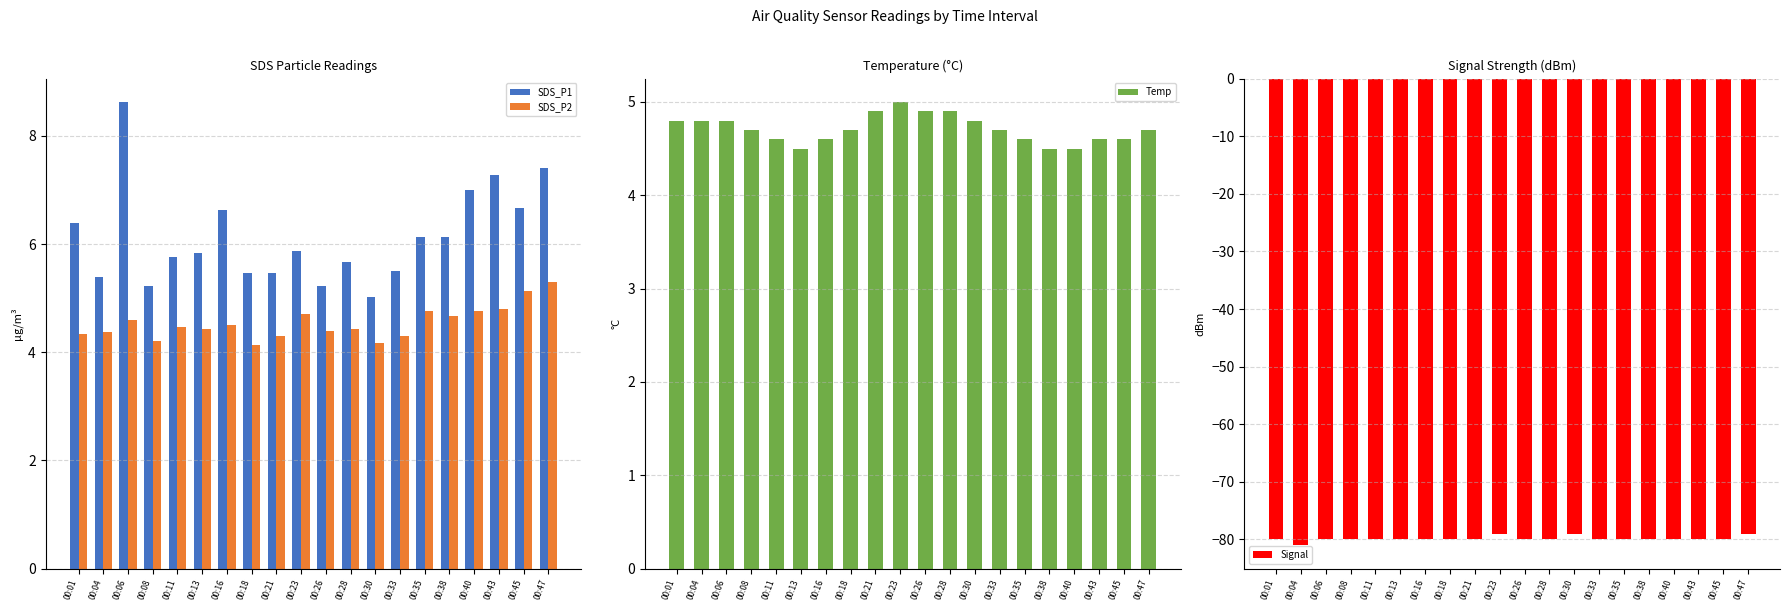

Reading left to right, what are all the values shown in this chart?

SDS_P1: 00:01=6.4	00:04=5.4	00:06=8.6	00:08=5.2	00:11=5.8	00:13=5.8	00:16=6.6	00:18=5.5	00:21=5.5	00:23=5.9	00:26=5.2	00:28=5.7	00:30=5.0	00:33=5.5	00:35=6.1	00:38=6.1	00:40=7.0	00:43=7.3	00:45=6.7	00:47=7.4
SDS_P2: 00:01=4.3	00:04=4.4	00:06=4.6	00:08=4.2	00:11=4.5	00:13=4.4	00:16=4.5	00:18=4.1	00:21=4.3	00:23=4.7	00:26=4.4	00:28=4.4	00:30=4.2	00:33=4.3	00:35=4.8	00:38=4.7	00:40=4.8	00:43=4.8	00:45=5.1	00:47=5.3
Temp: 00:01=4.8	00:04=4.8	00:06=4.8	00:08=4.7	00:11=4.6	00:13=4.5	00:16=4.6	00:18=4.7	00:21=4.9	00:23=5.0	00:26=4.9	00:28=4.9	00:30=4.8	00:33=4.7	00:35=4.6	00:38=4.5	00:40=4.5	00:43=4.6	00:45=4.6	00:47=4.7
Signal: 00:01=-80.0	00:04=-81.0	00:06=-80.0	00:08=-80.0	00:11=-80.0	00:13=-80.0	00:16=-80.0	00:18=-80.0	00:21=-80.0	00:23=-79.0	00:26=-80.0	00:28=-80.0	00:30=-79.0	00:33=-80.0	00:35=-80.0	00:38=-80.0	00:40=-80.0	00:43=-80.0	00:45=-80.0	00:47=-79.0